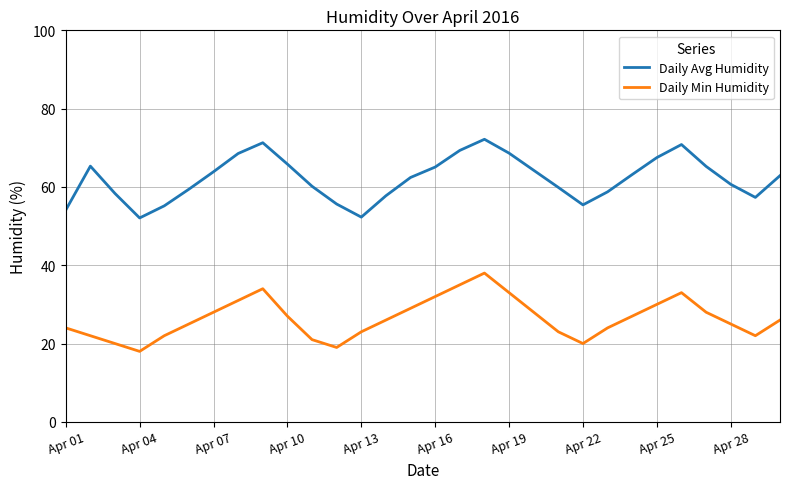

True or false: Daily Avg Humidity and Daily Min Humidity cross at least once.

False